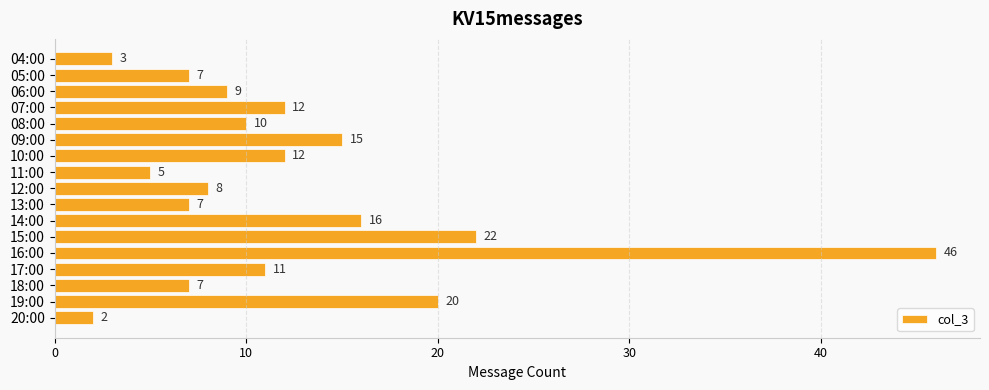

Which has a higher value, 19:00 or 17:00?

19:00